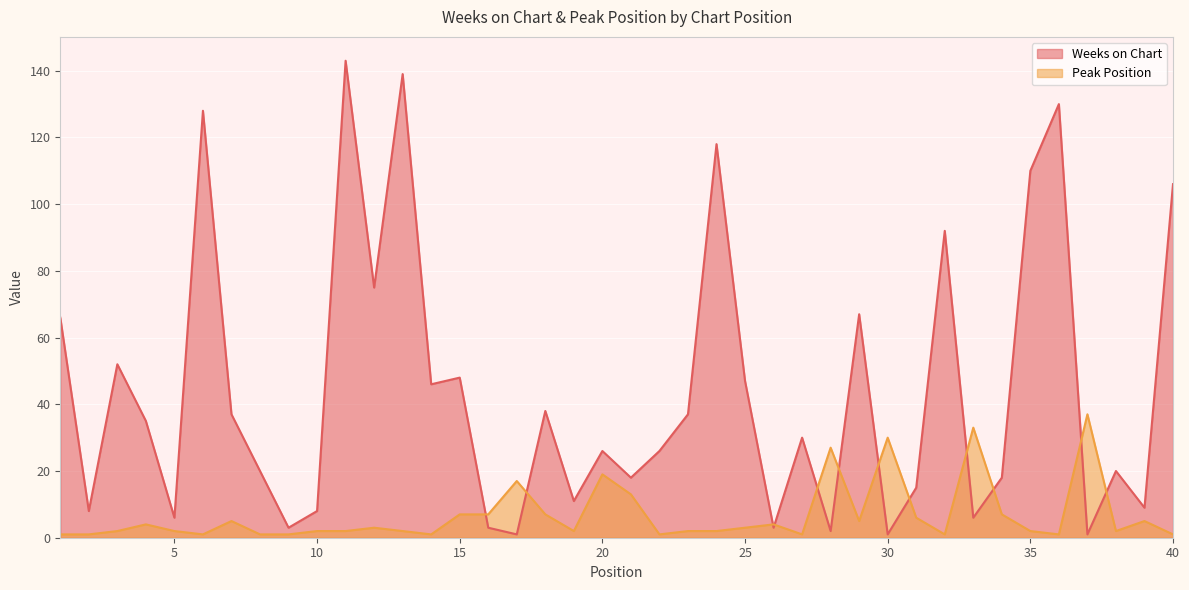

What is the difference between the second highest and minimum values in the Weeks on Chart series?

138